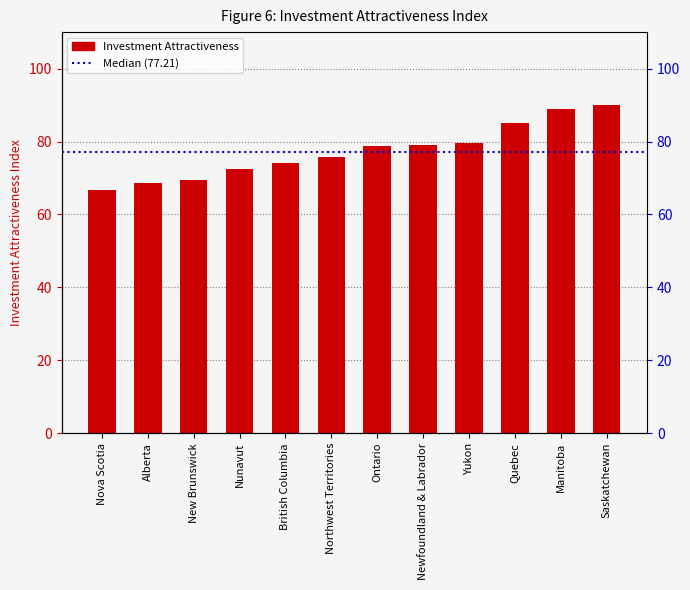

How many categories are shown in the chart?

12